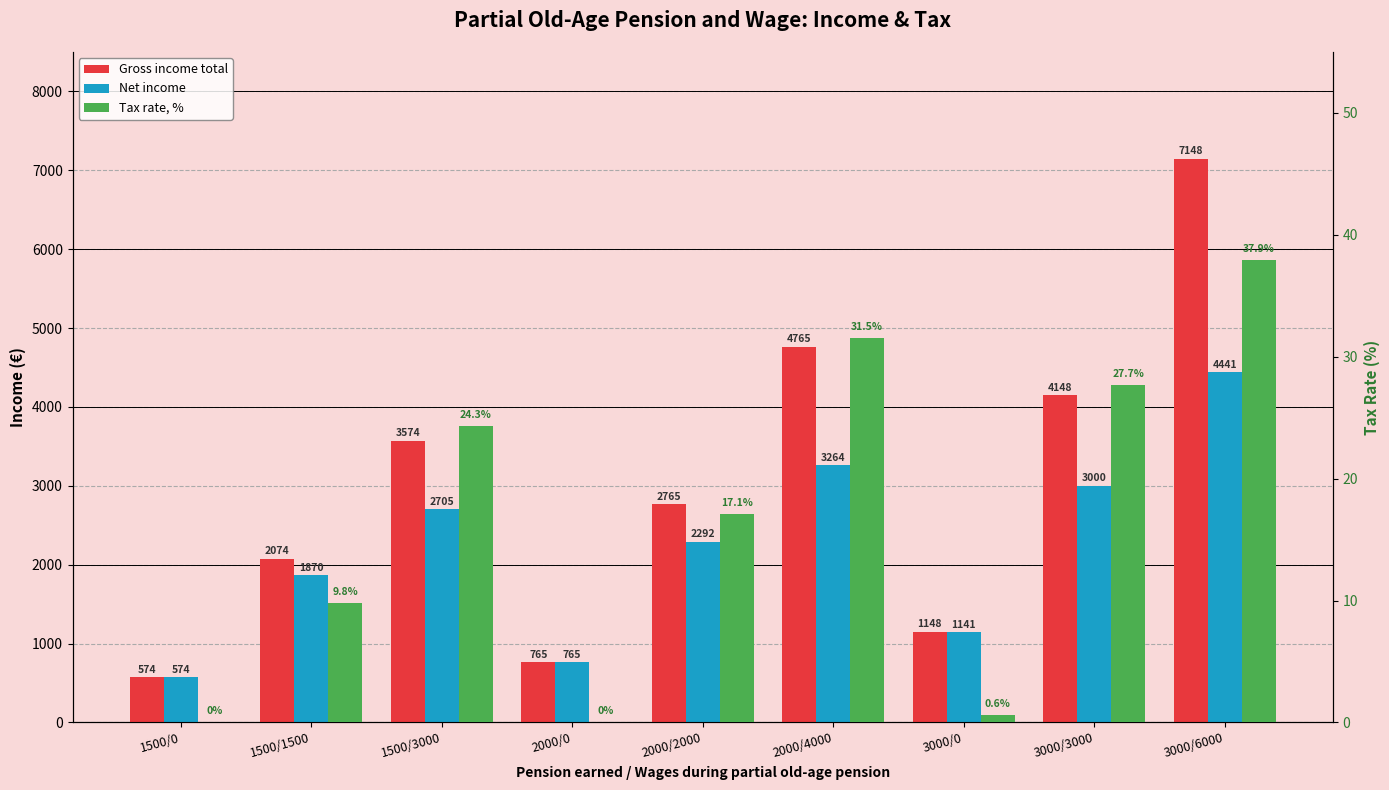

At how many categories does at least one series exceed 5188?

1